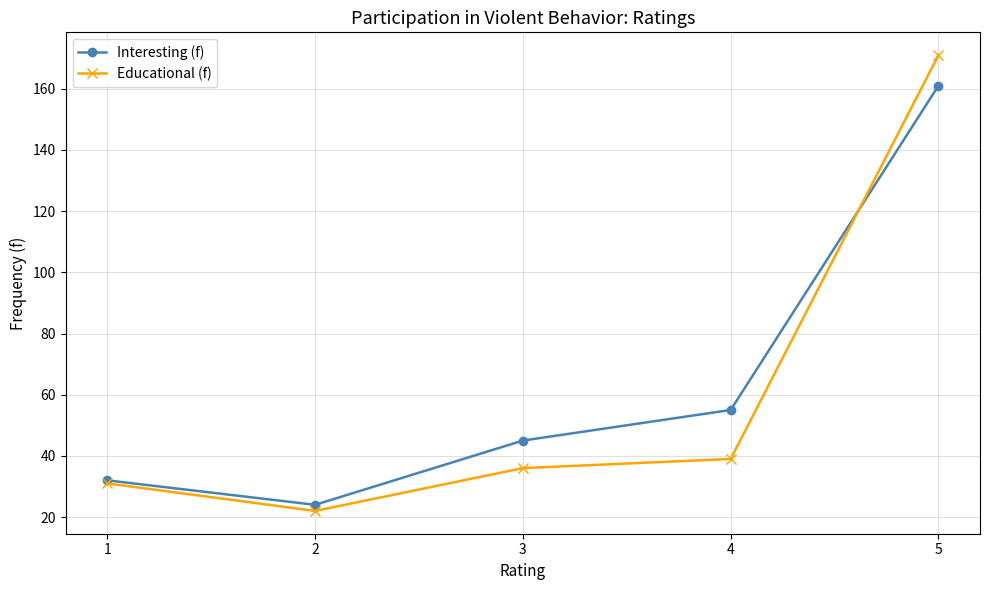

Does the chart have visible grid lines?

Yes